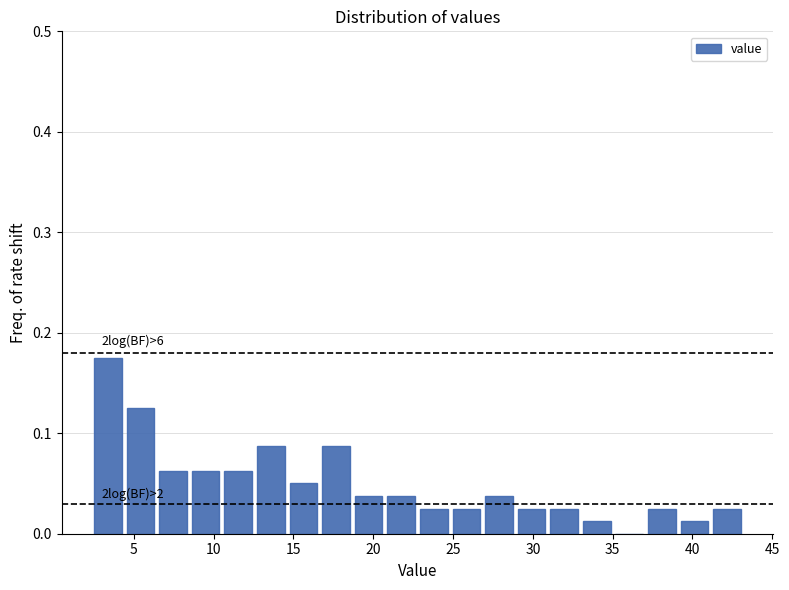

Over which range of the x-axis is the bar tallest?

2.5 to 4.5